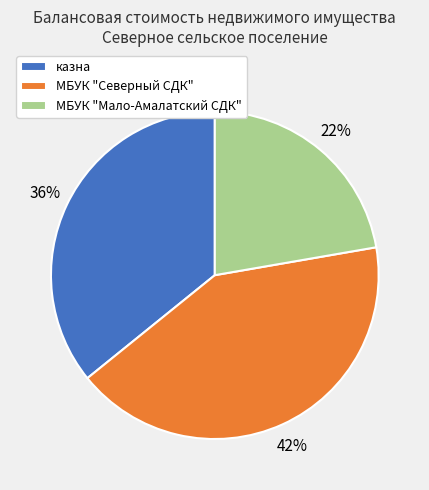

Does МБУК "Северный СДК" represent more than half of the total?

No